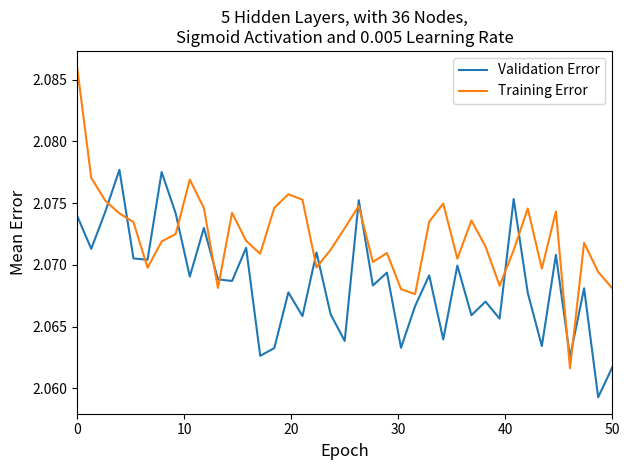

Which series has the largest total across all categories?

Training Error